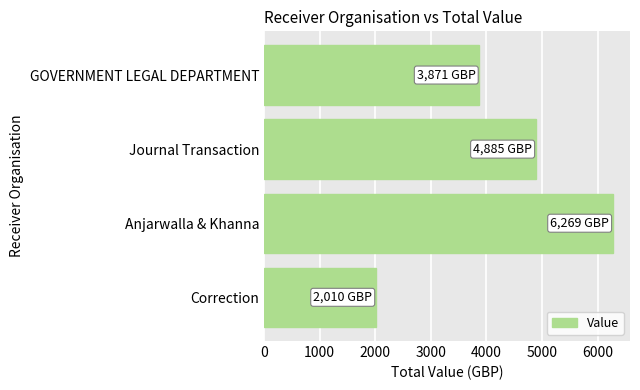

The value at Anjarwalla & Khanna is 2263. True or false?

False